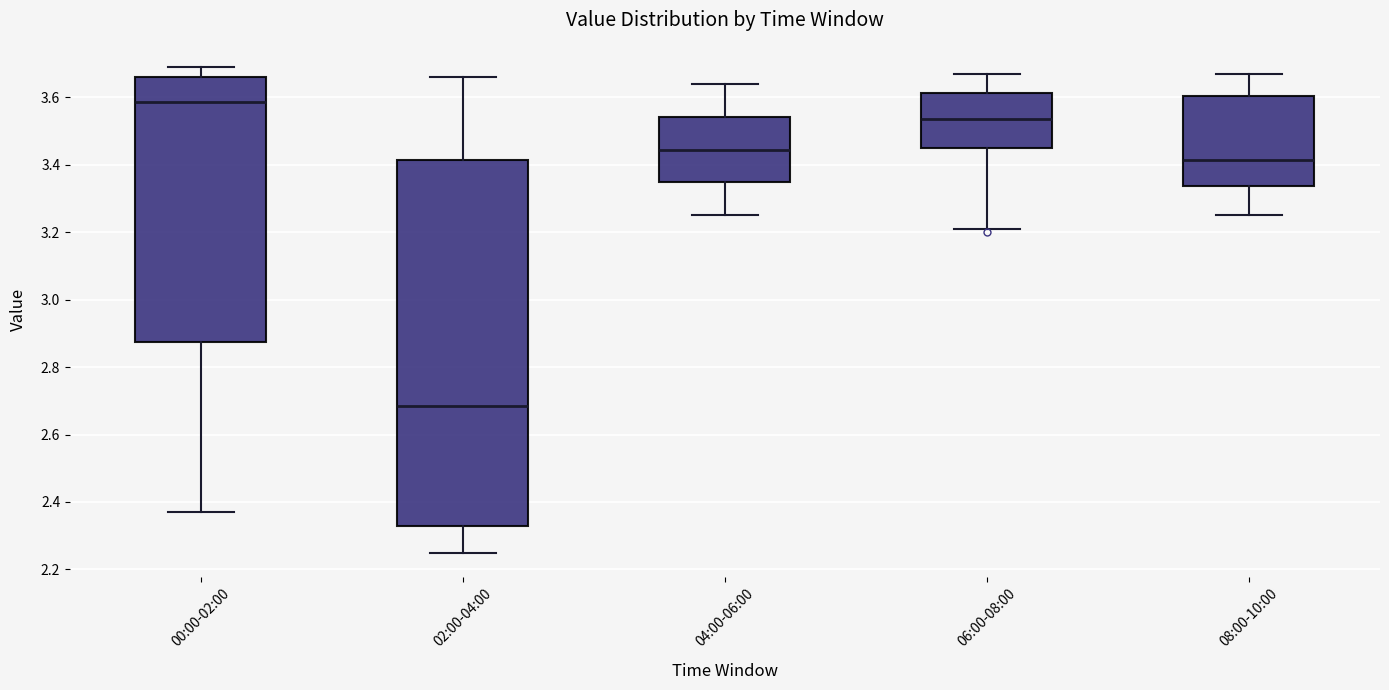

Comparing the boxes themselves (not the whiskers), which one is the tallest?

02:00-04:00